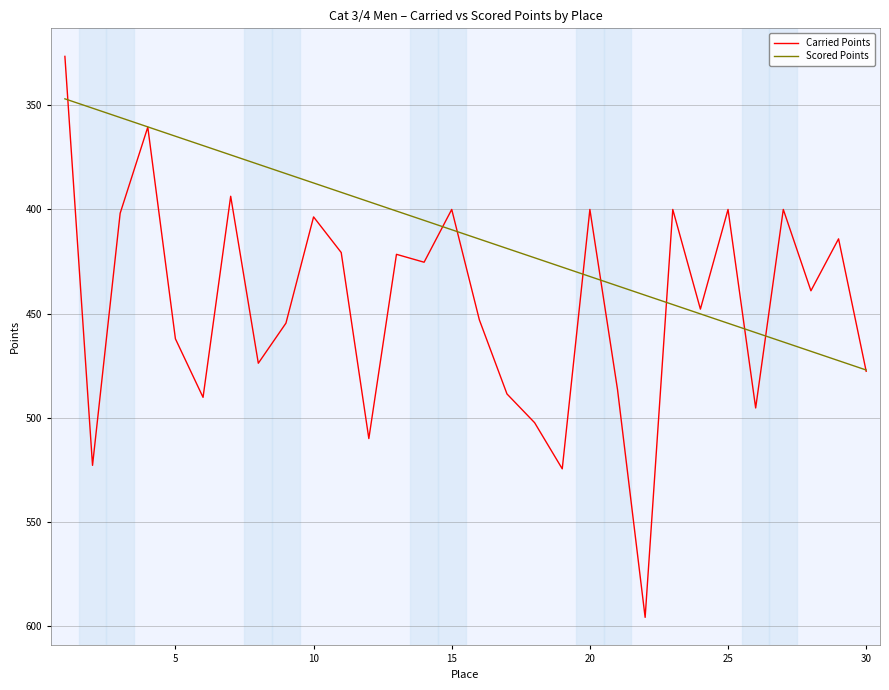

Which series has the largest total across all categories?

Carried Points